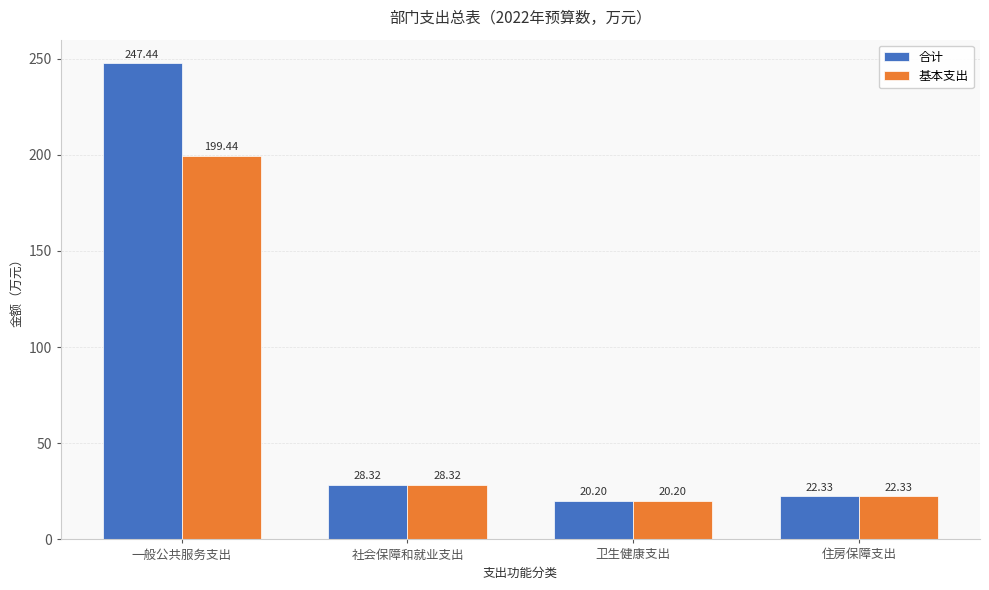

Reading left to right, list all the values displayed in this chart.

合计: 247.4	28.3	20.2	22.3
基本支出: 199.4	28.3	20.2	22.3